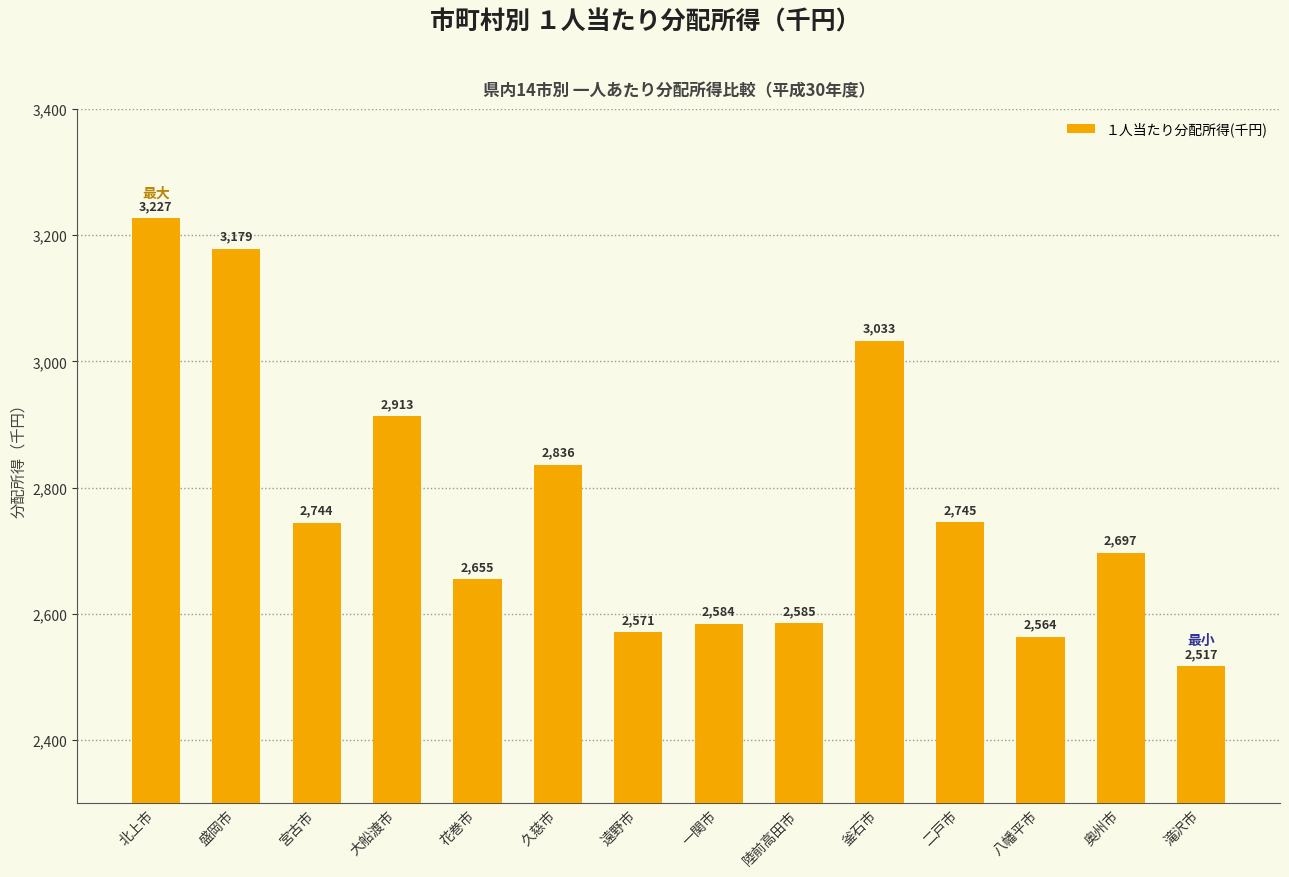

How many values are below 2744?

7